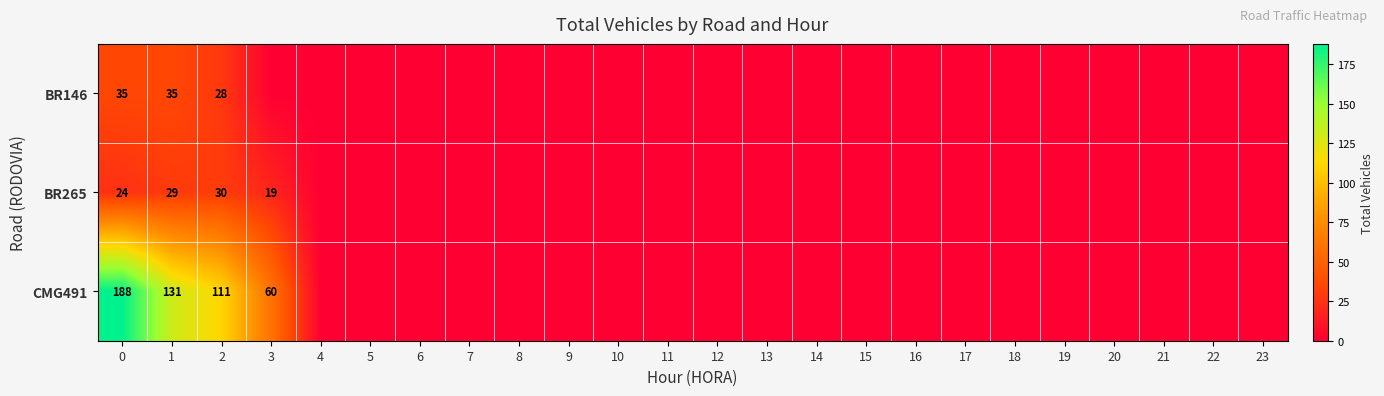

What is the total value across all series at 1?

195